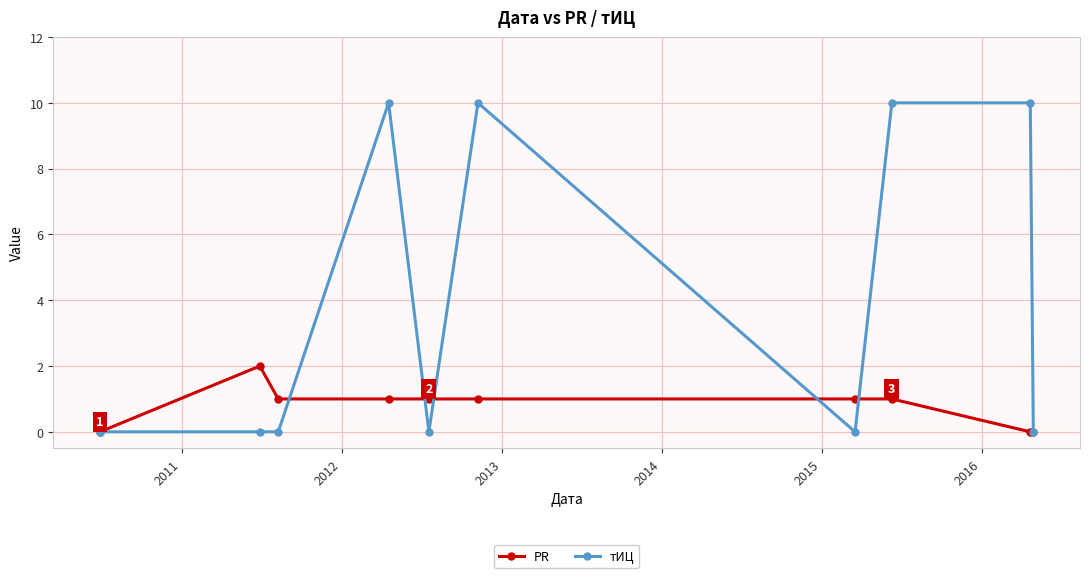

What are all the series names shown in the legend?

PR, тИЦ